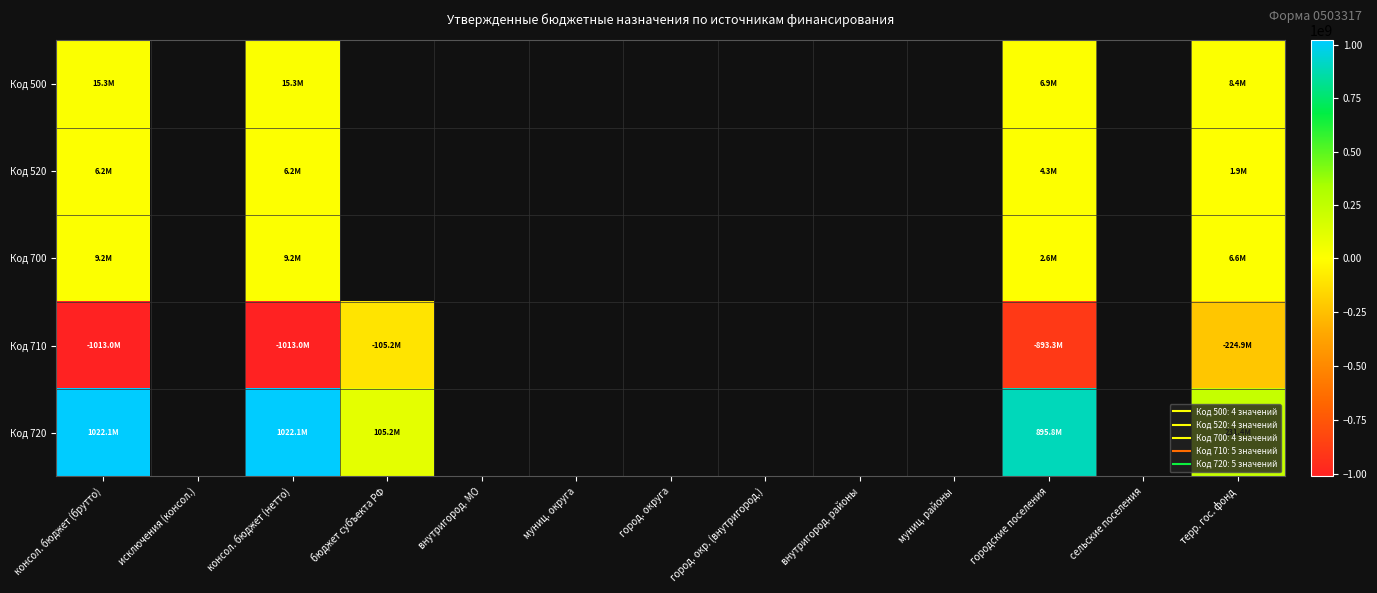

What is the lowest value of the Код 720 series?

105154872.0